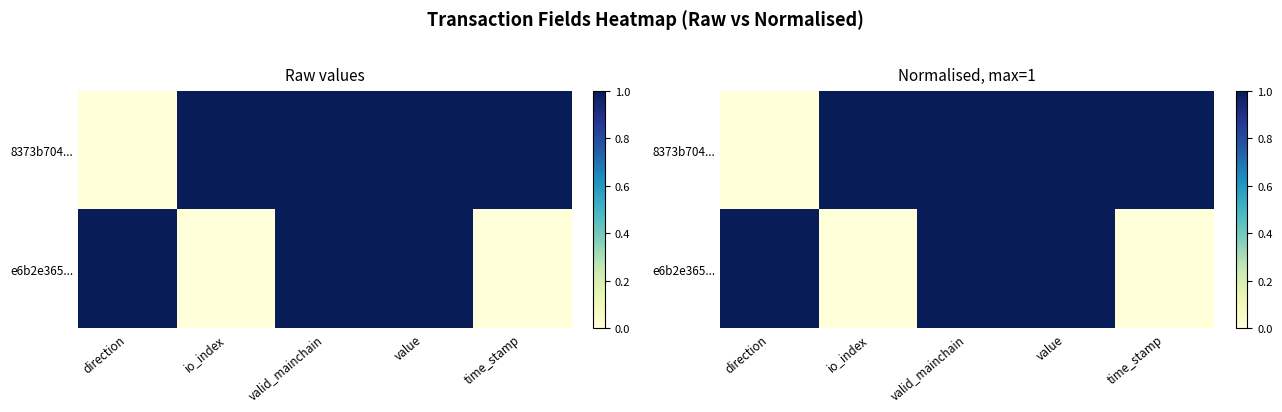

At which category is the sum across all series the highest?

valid_mainchain